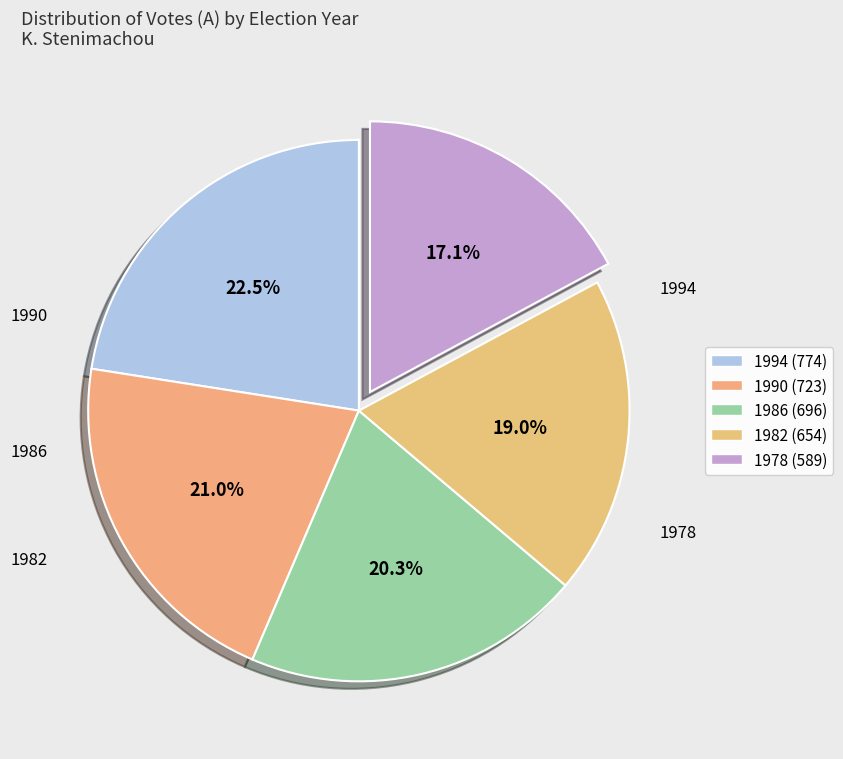

Is the sum of 1978 and 1986 greater than half?

No